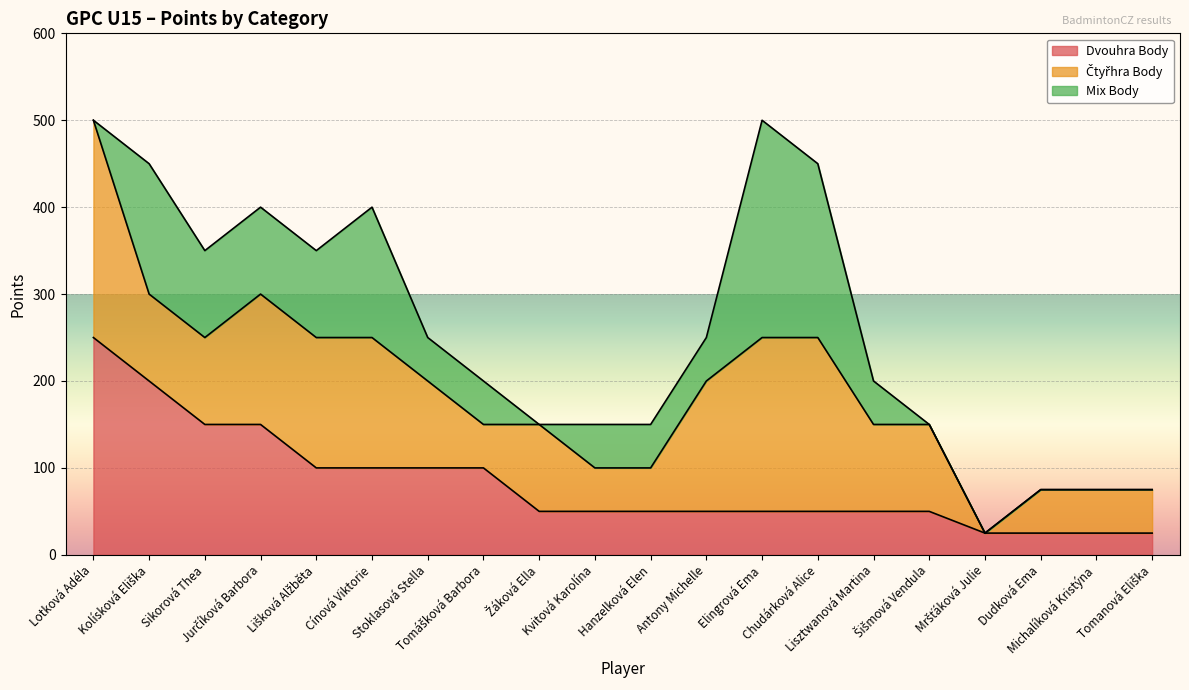

True or false: Čtyřhra Body and Mix Body intersect in this chart.

True